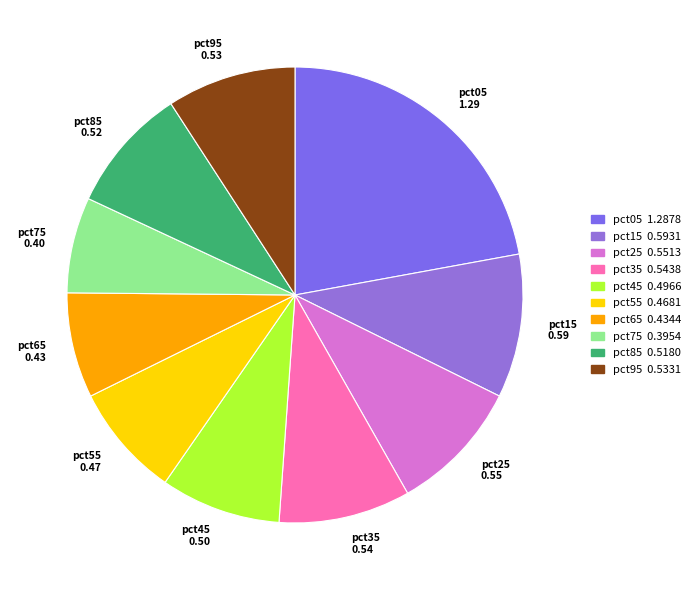

Is it true that pct35 is 2% of the pie?

False